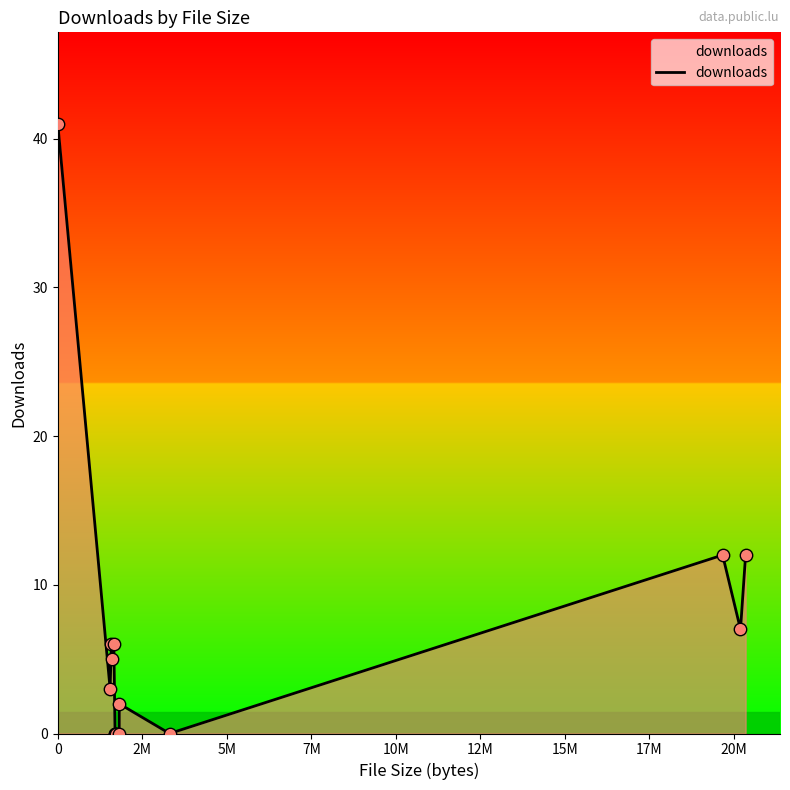

What is the maximum value shown in the chart?

41